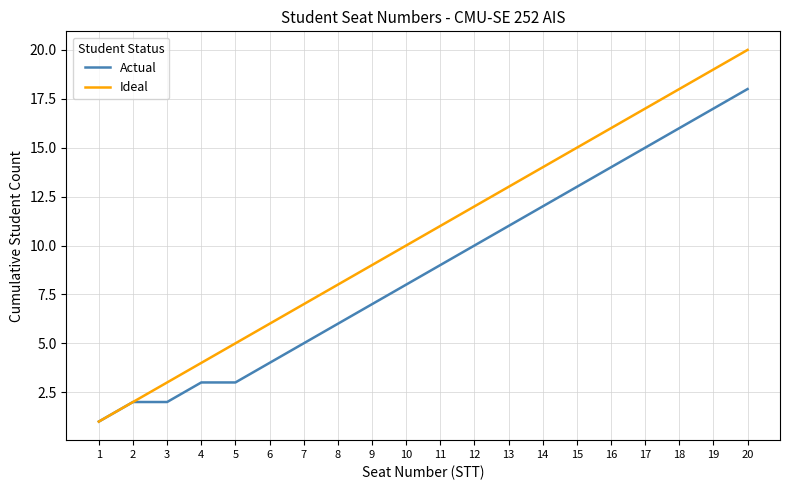

Is it true that Ideal equals 13 at 8?

False